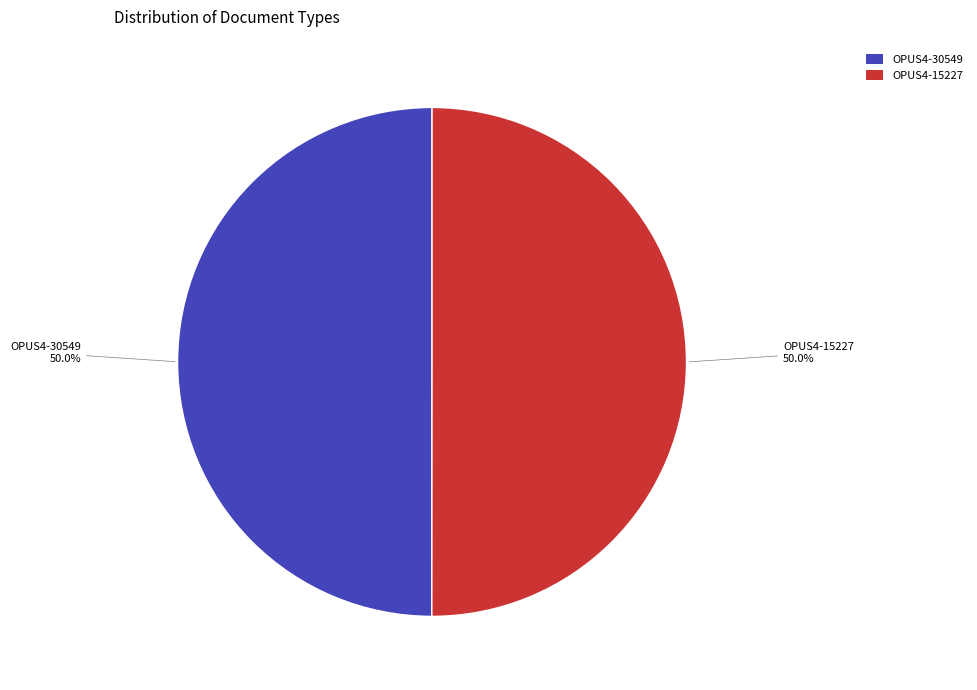

To the nearest percent, what is the combined percentage of OPUS4-15227 and OPUS4-30549?

100%